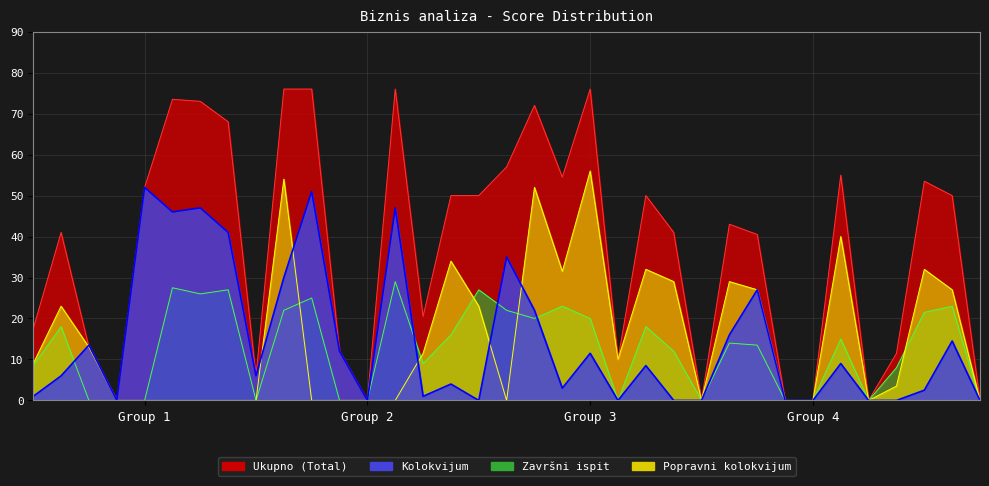

Which series changed the most between 1 and 14?

Ukupno